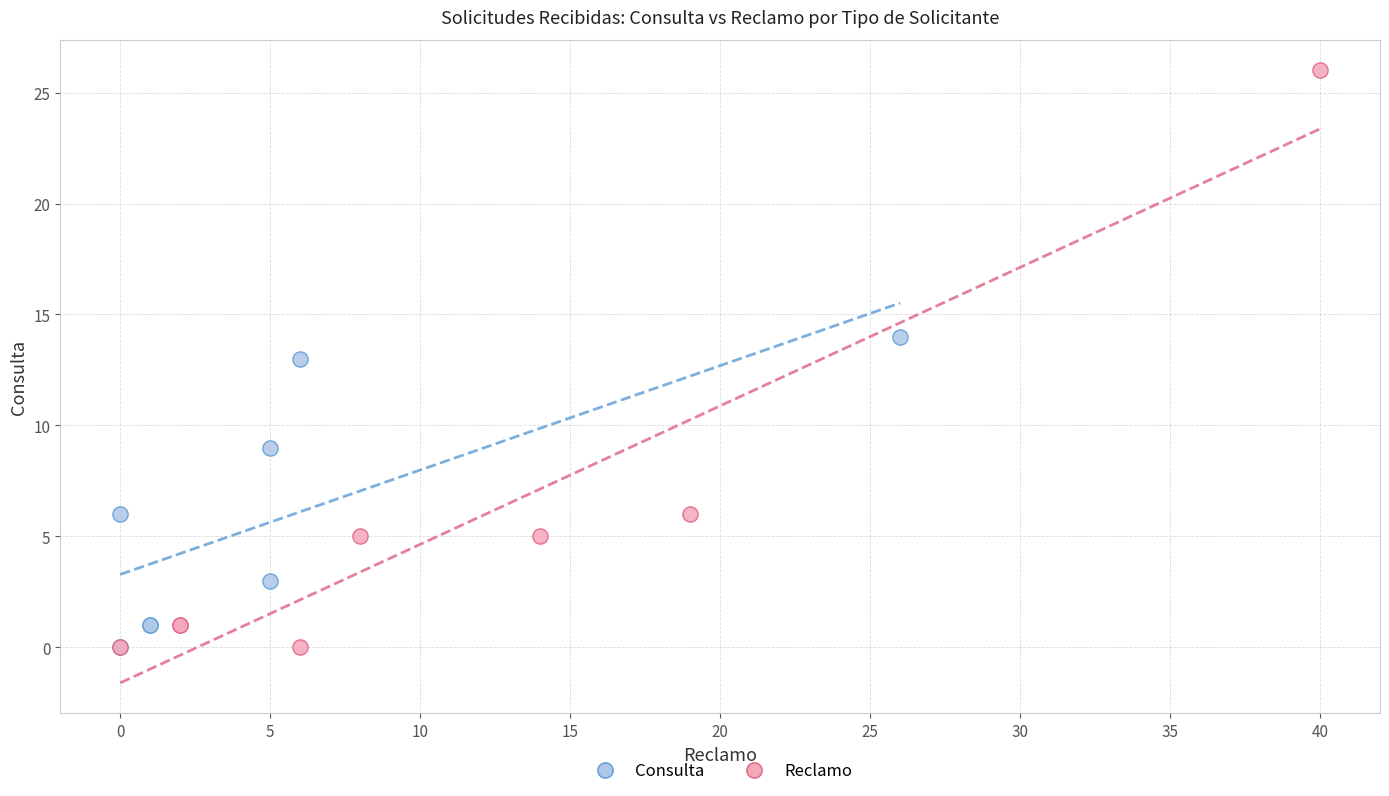

Which series reaches the maximum Y coordinate?

Reclamo